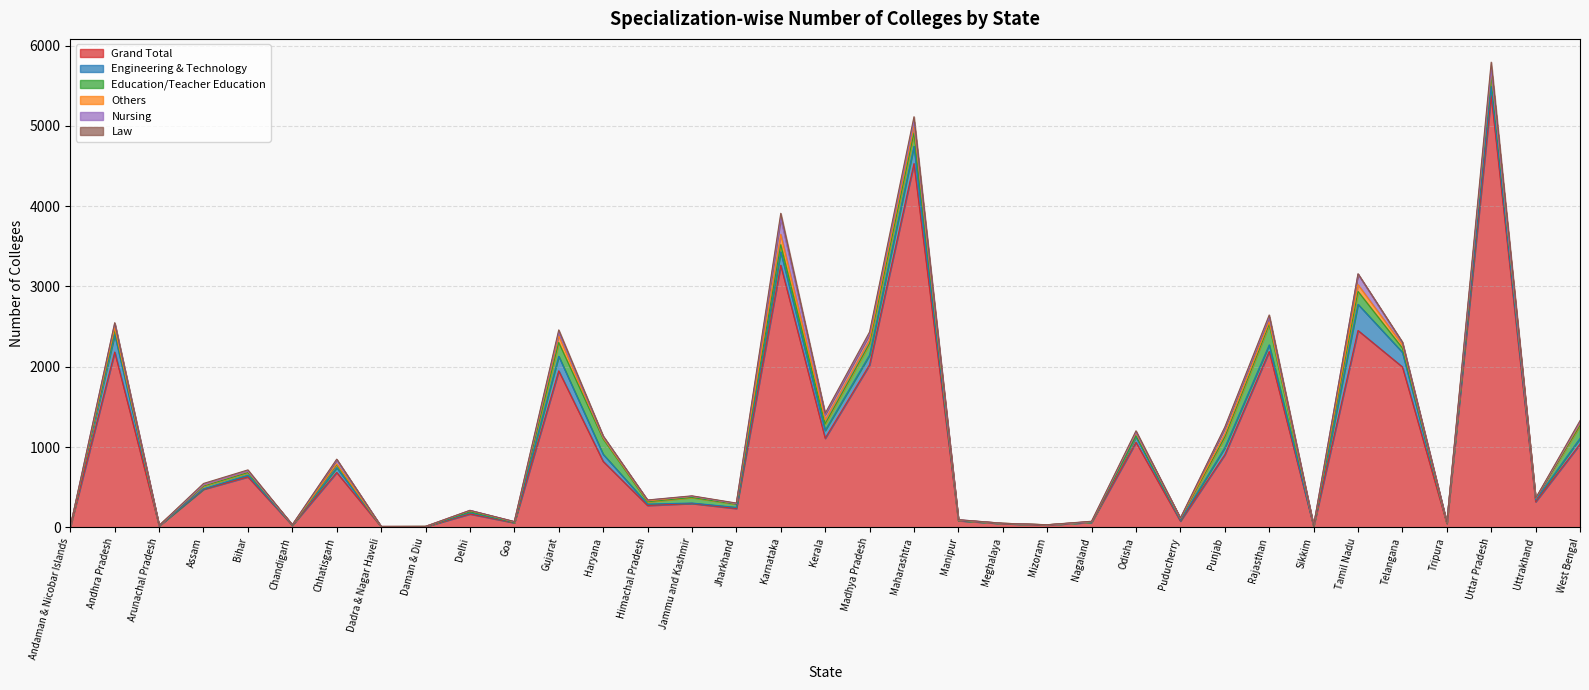

What position from the left is Tripura?

32